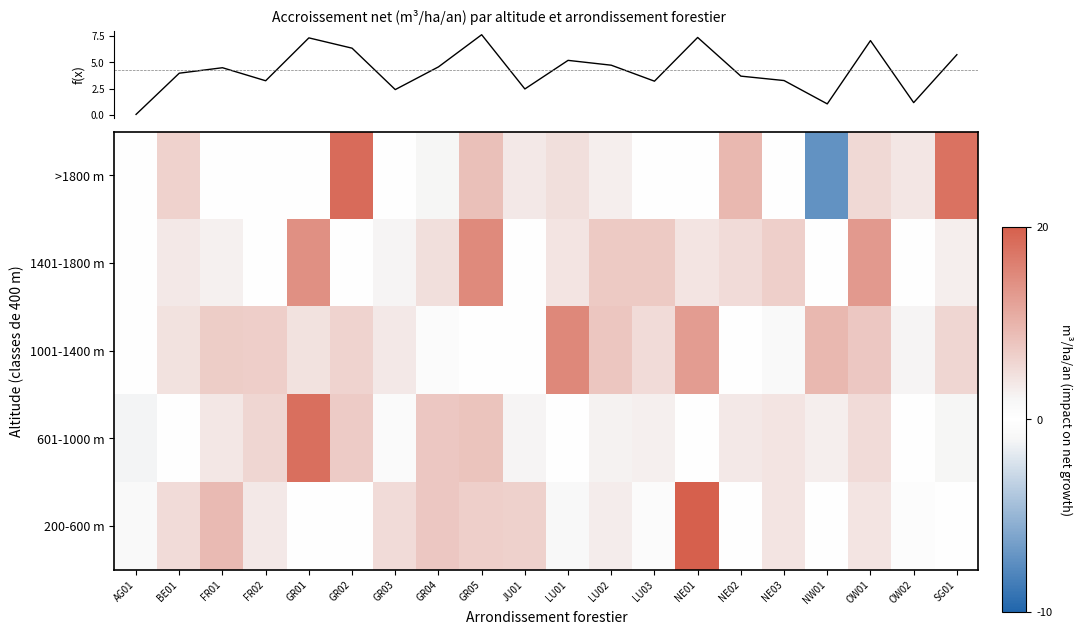

How many data points in >1800 m are above 3?

9